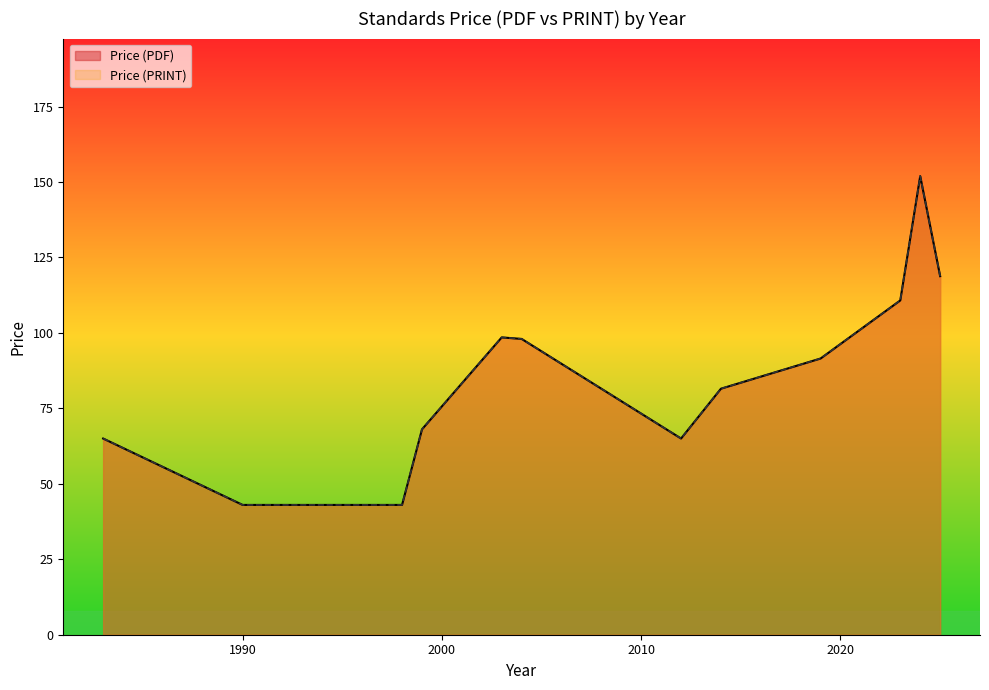

At 2025, list the series in order from largest to smallest.

Price (PDF), Price (PRINT)